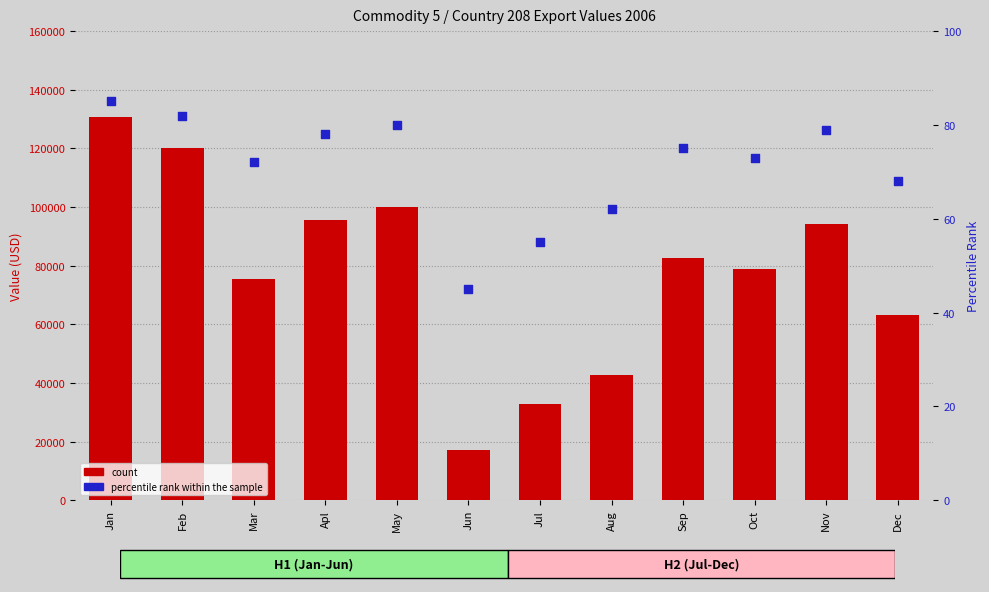

Which series has the largest total across all categories?

count